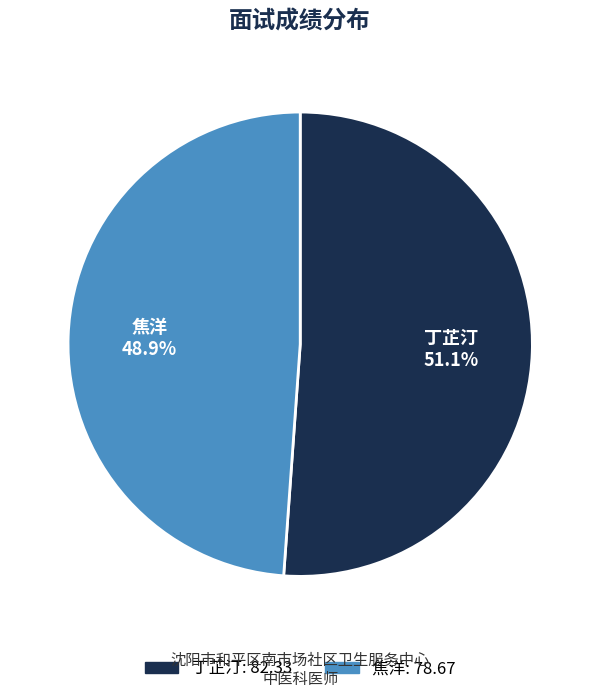

Do 丁芷汀 and 焦洋 together represent more than half of the pie?

Yes